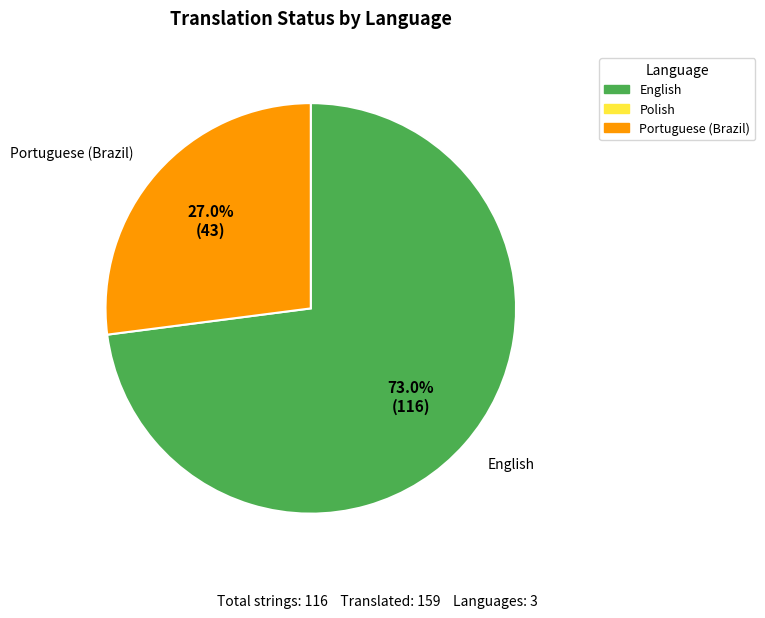

Does any single category account for the majority?

Yes